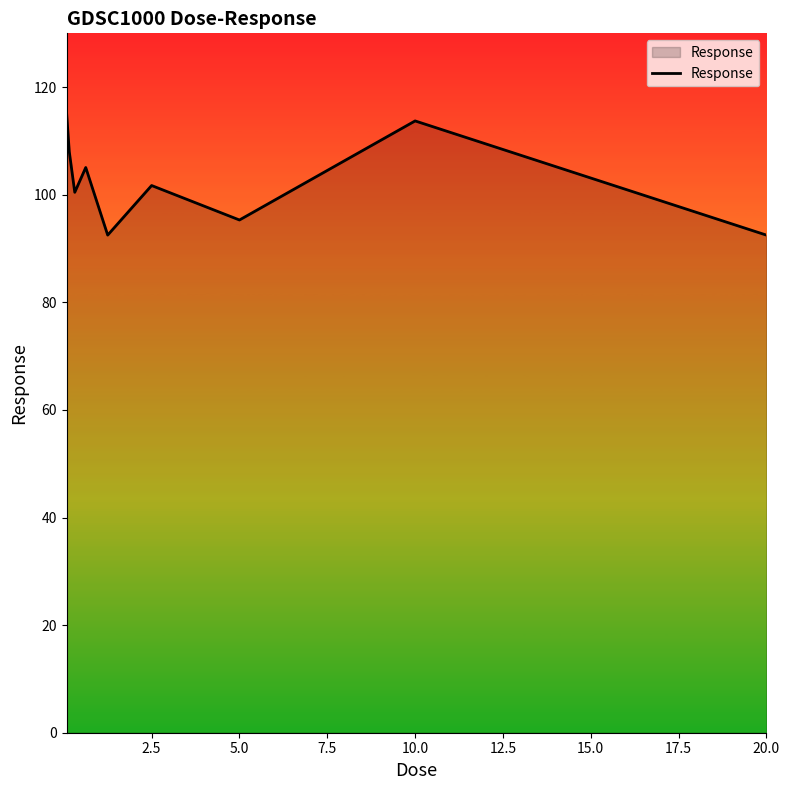

What is the minimum value shown in the chart?

92.5